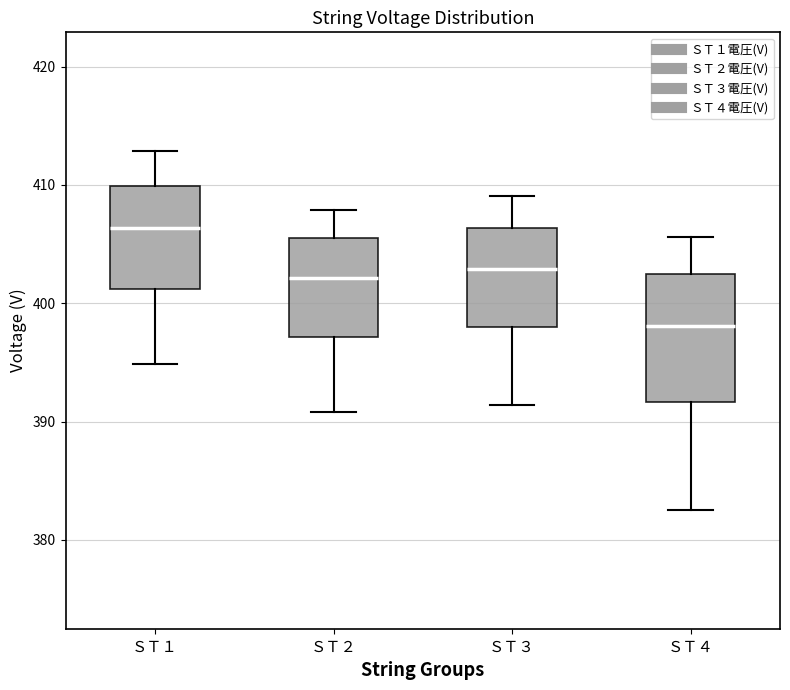

Comparing the boxes themselves (not the whiskers), which one is the tallest?

ＳＴ４